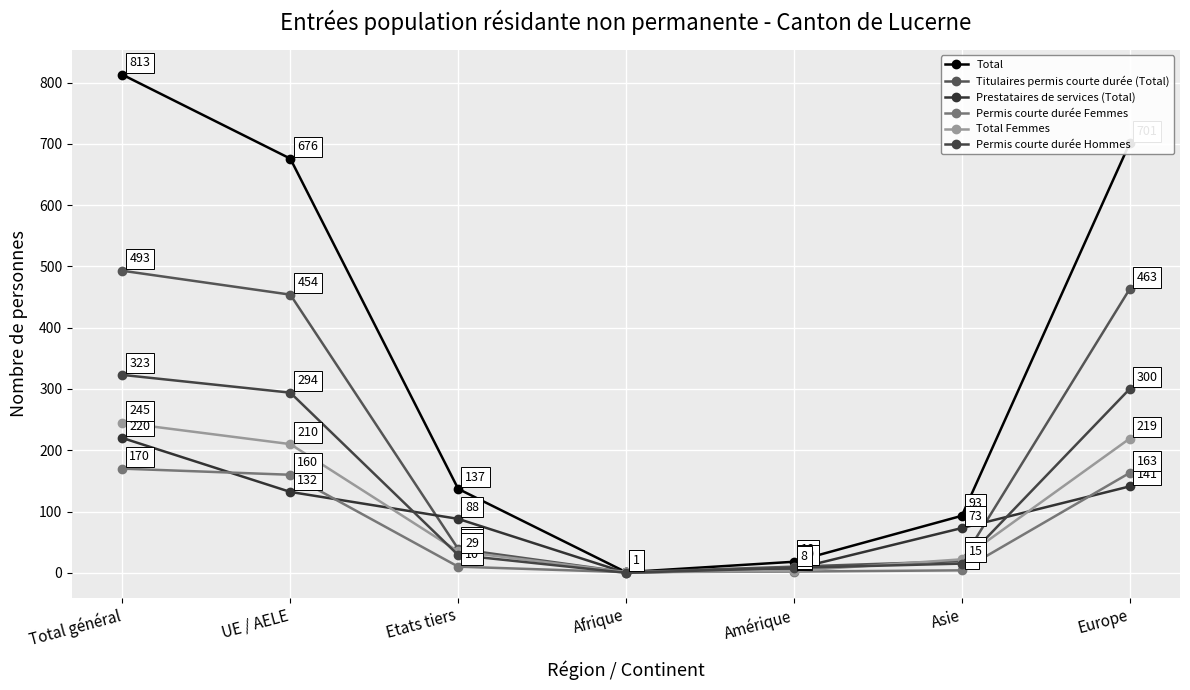

How many categories are shown in the chart?

7